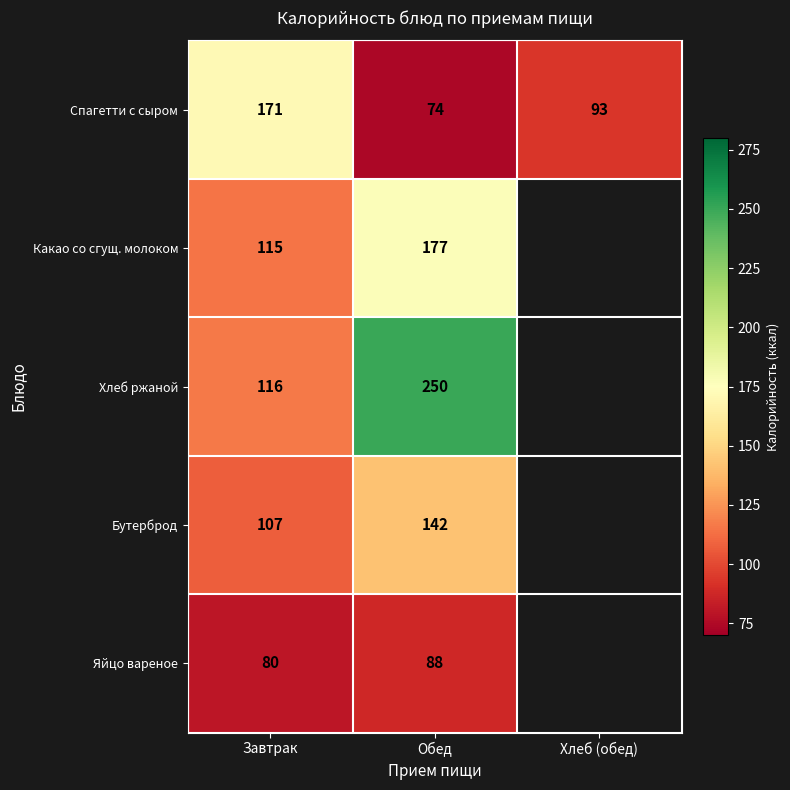

True or false: Яйцо вареное has a value of 120 at Обед.

False